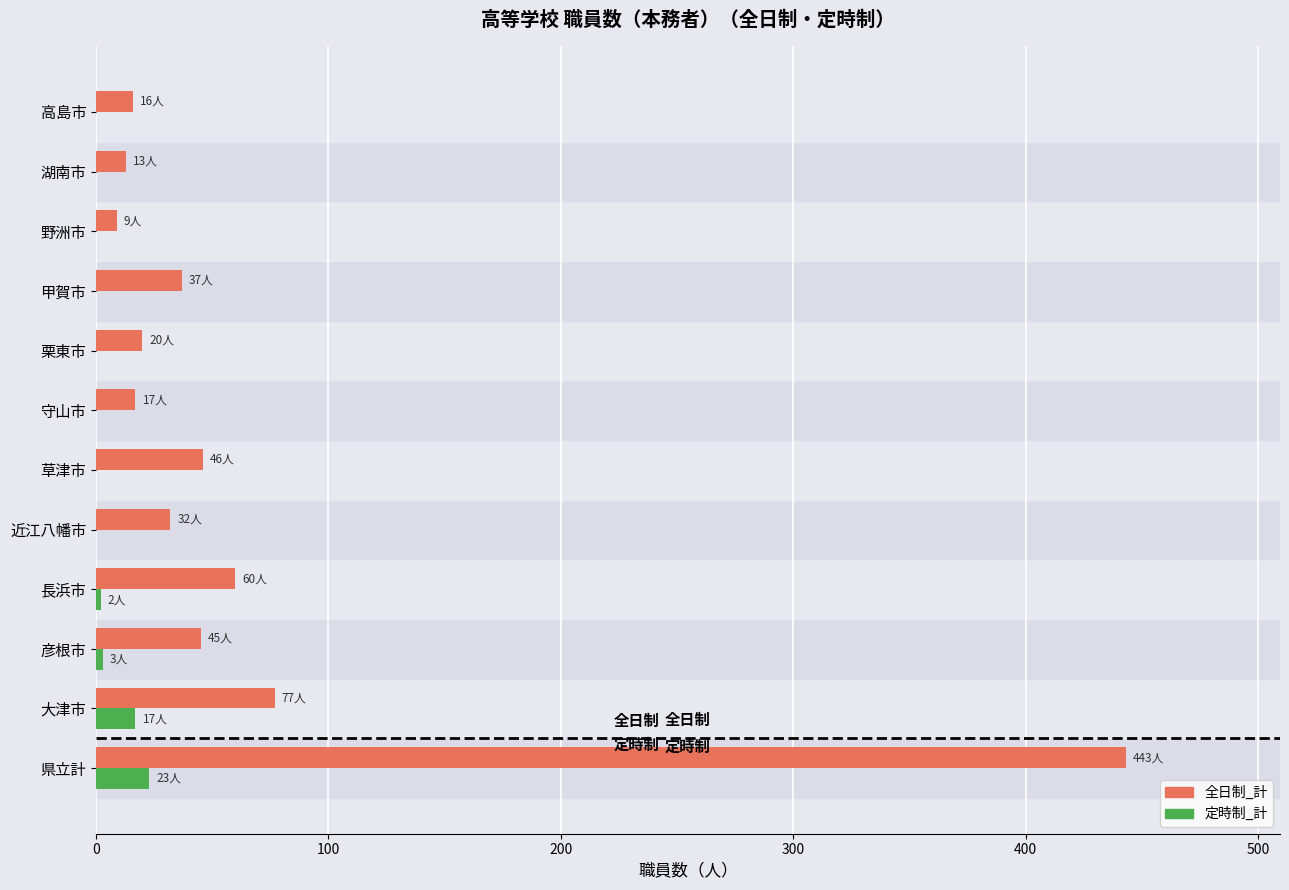

How many series are shown in this chart?

2